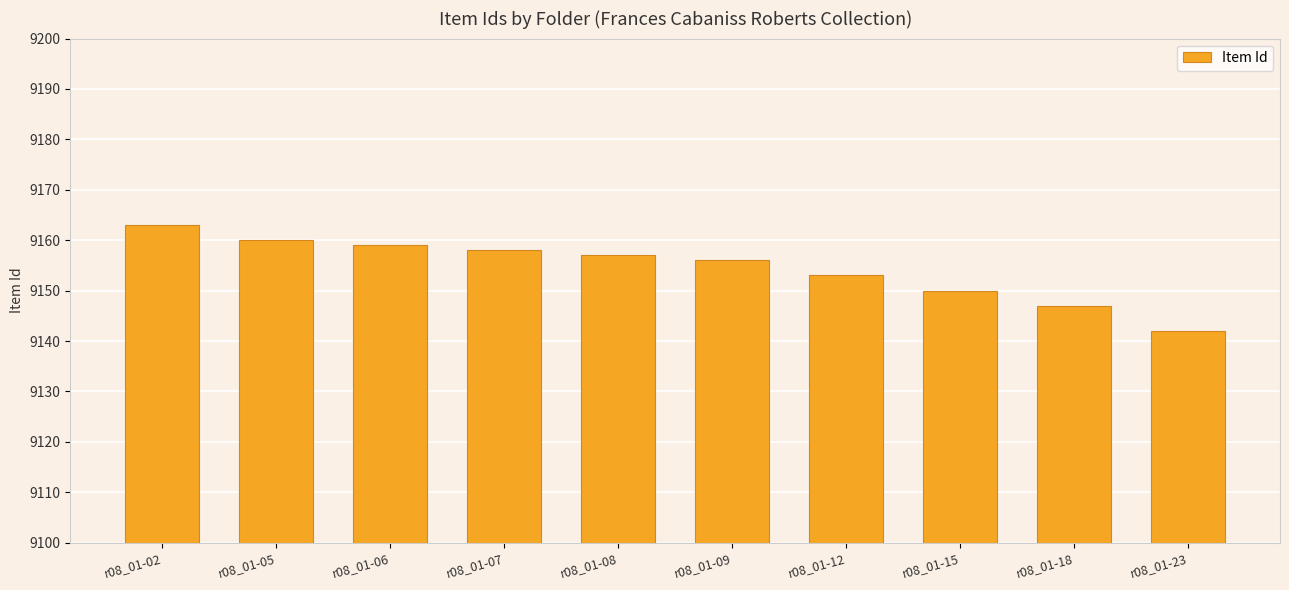

What is the sum of the values at r08_01-06 and r08_01-23?

18301